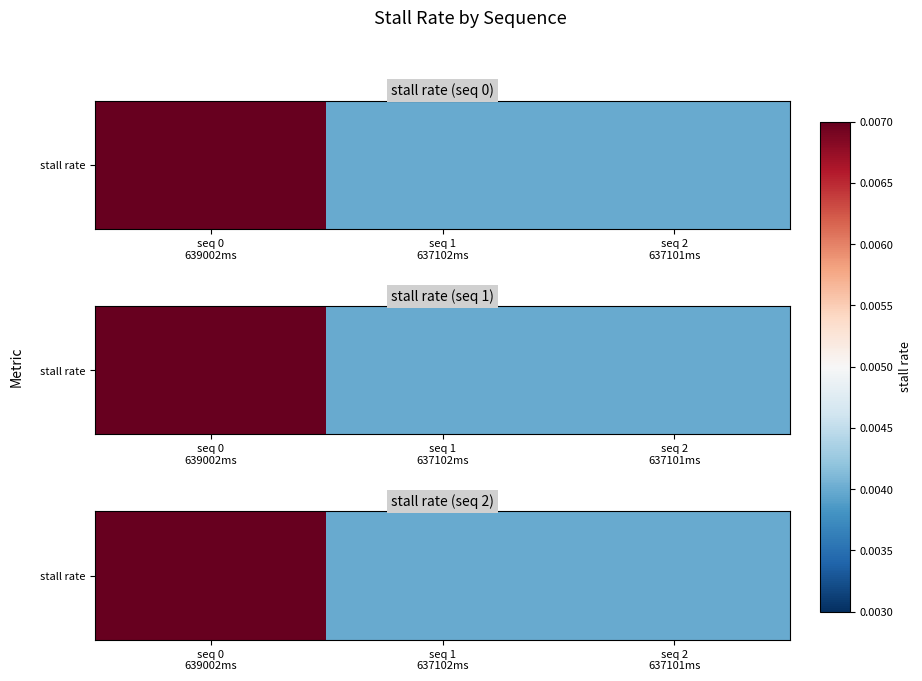

The chart shows a value of 0.0 at seq 0
639002ms. True or false?

False